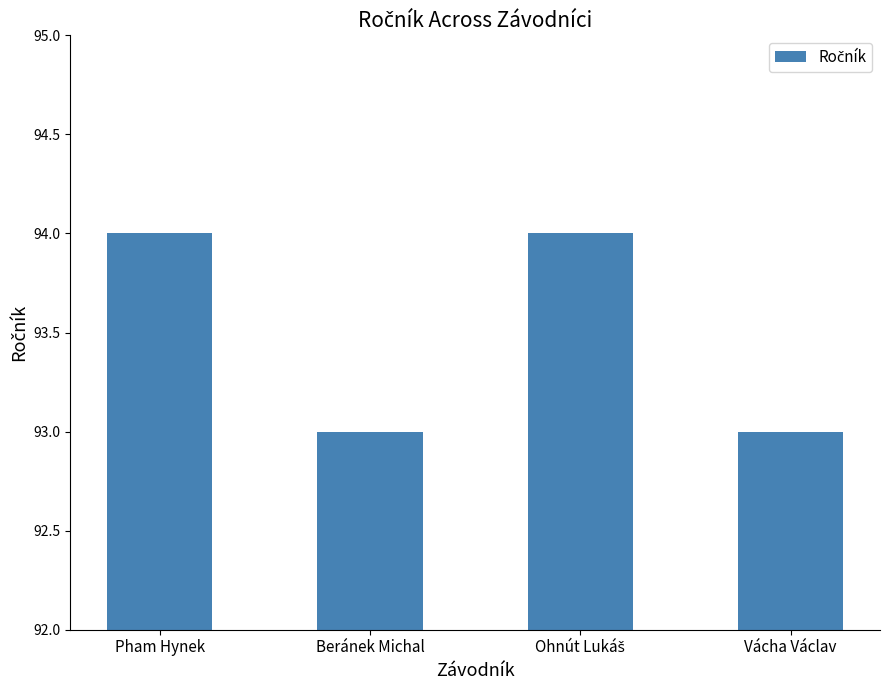

The chart shows a value of 139 at Beránek Michal. True or false?

False